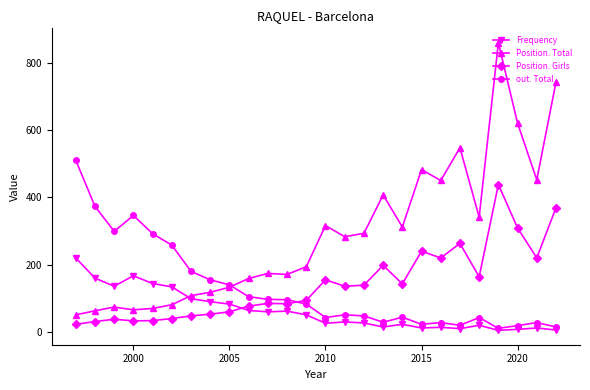

Which series has the largest total across all categories?

Position. Total